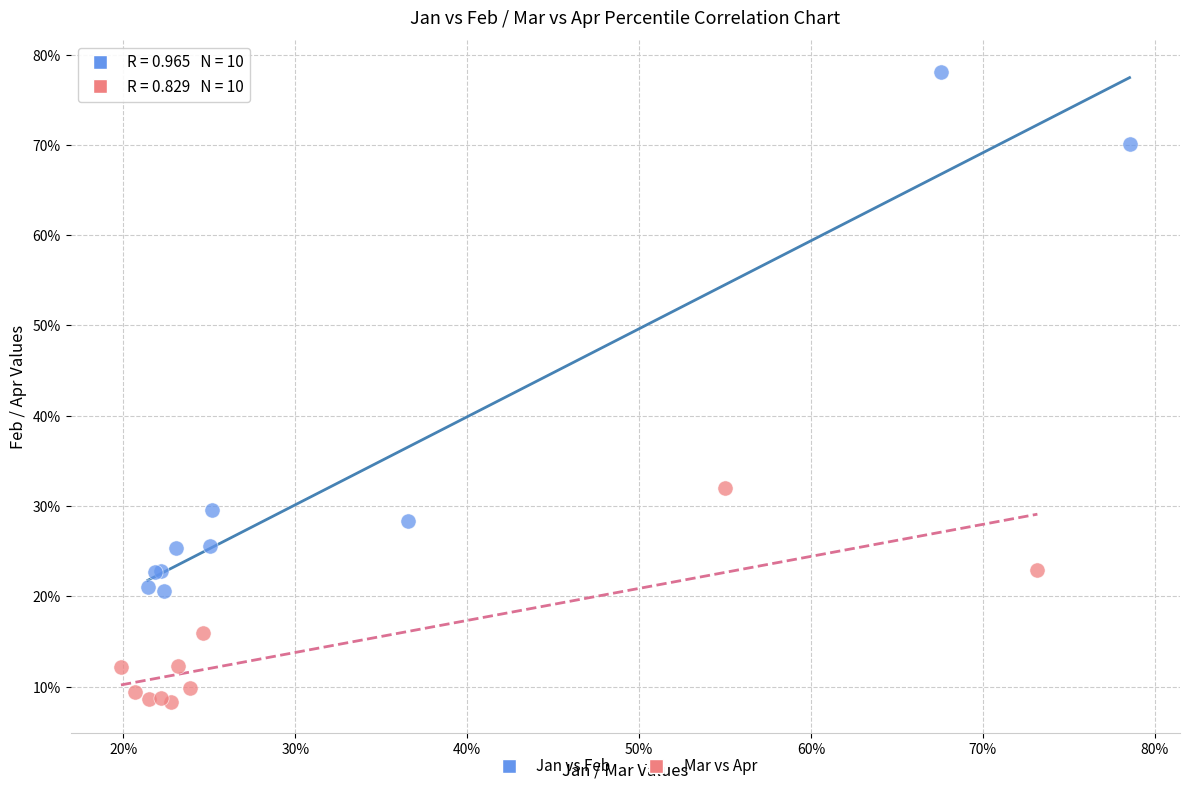

Which series contains the highest Y value?

Jan vs Feb